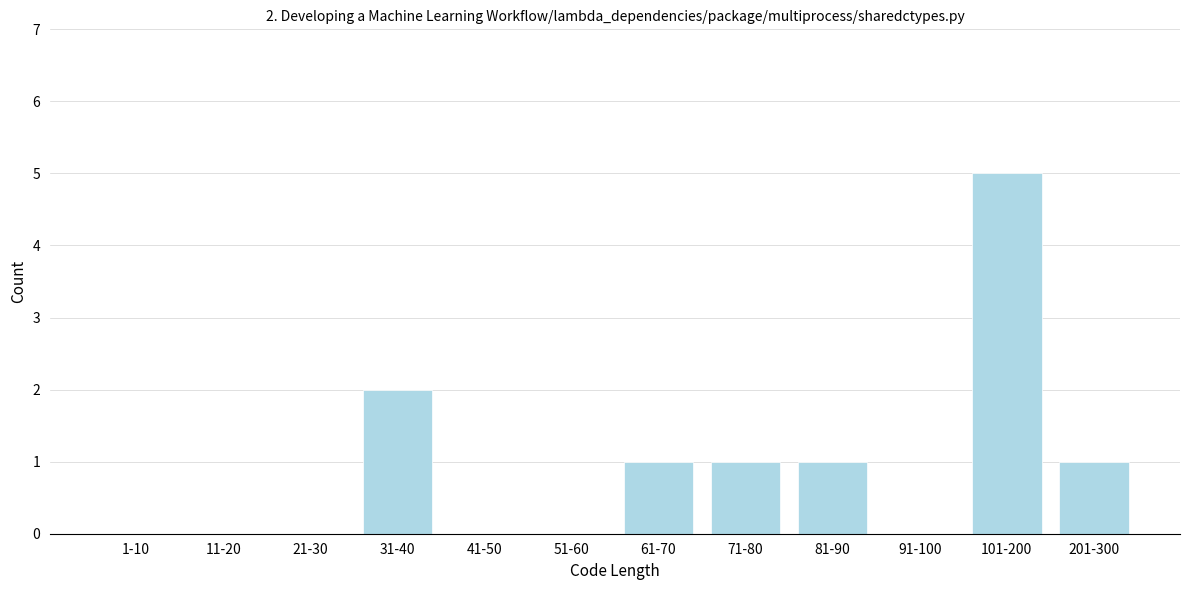

Reading left to right, extract all data points from this chart.

1-10=0	11-20=0	21-30=0	31-40=2	41-50=0	51-60=0	61-70=1	71-80=1	81-90=1	91-100=0	101-200=5	201-300=1